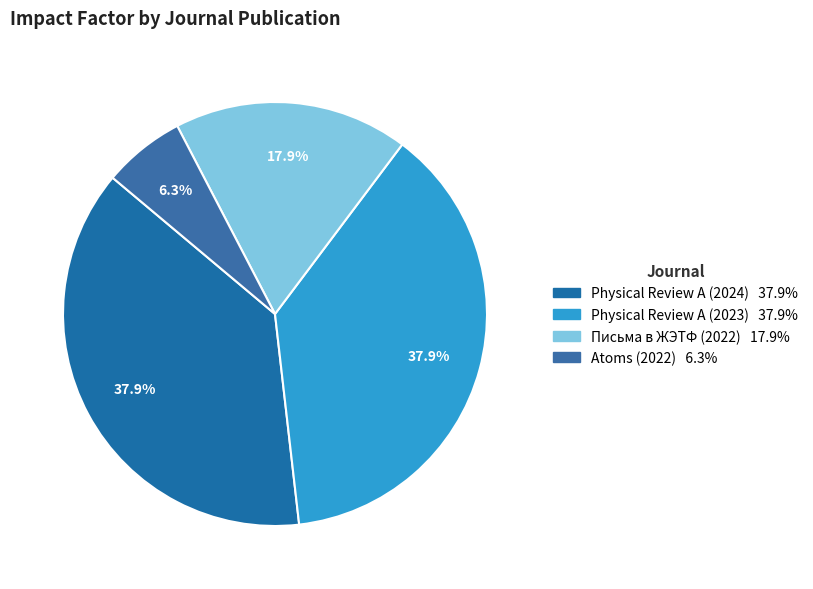

Is it true that Письма в ЖЭТФ (2022) is 34% of the pie?

False